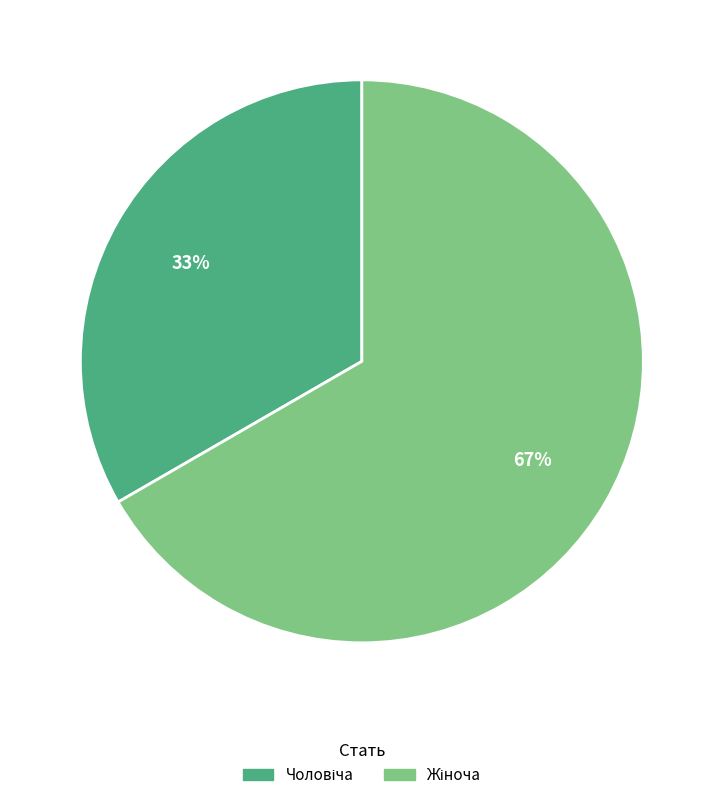

Is there a majority slice in this chart?

Yes